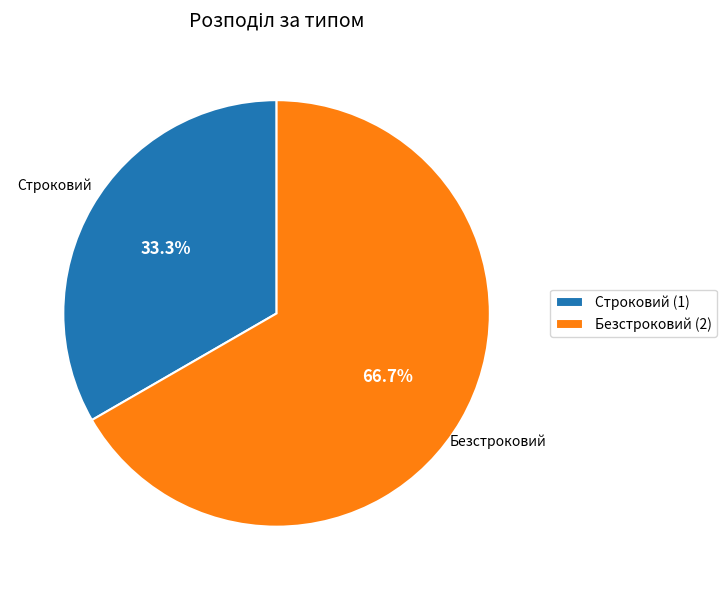

How many slices are in this pie chart?

2